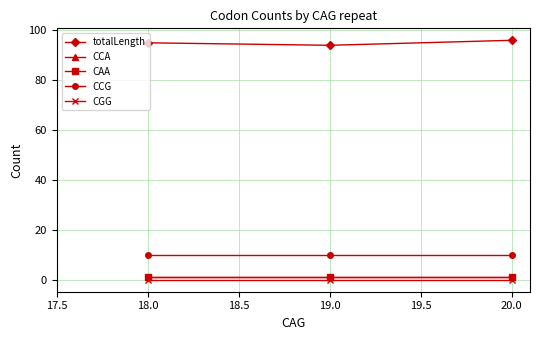

What is the average value of the totalLength series?

95